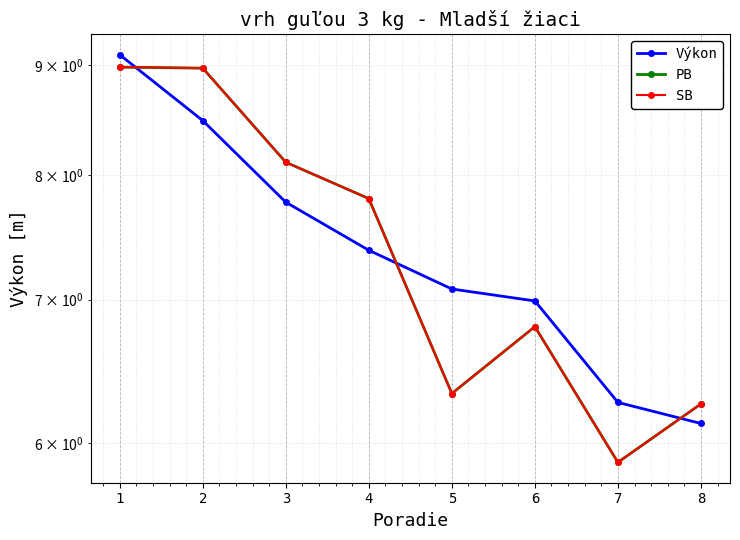

At which category does PB reach its first local peak?

6